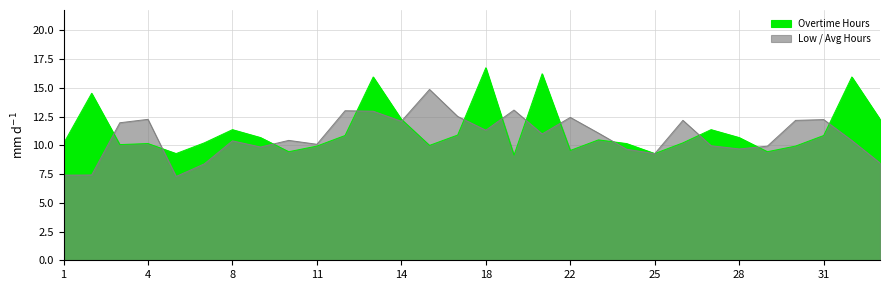

Approximately how many times larger is the value at 32 compared to 24?

1.6